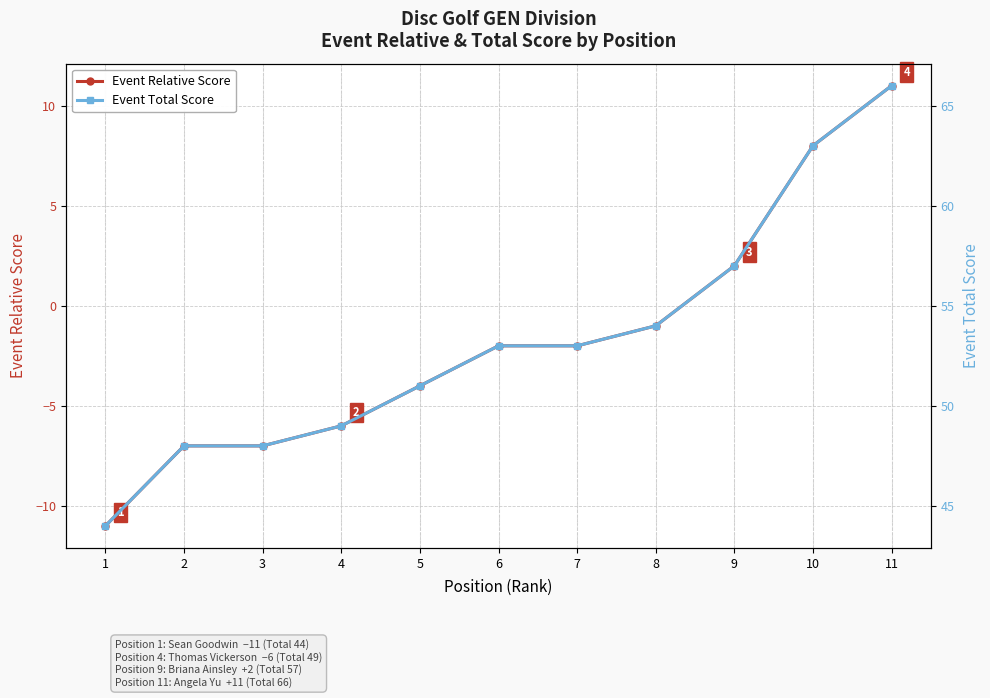

At which category is the sum across all series the highest?

11